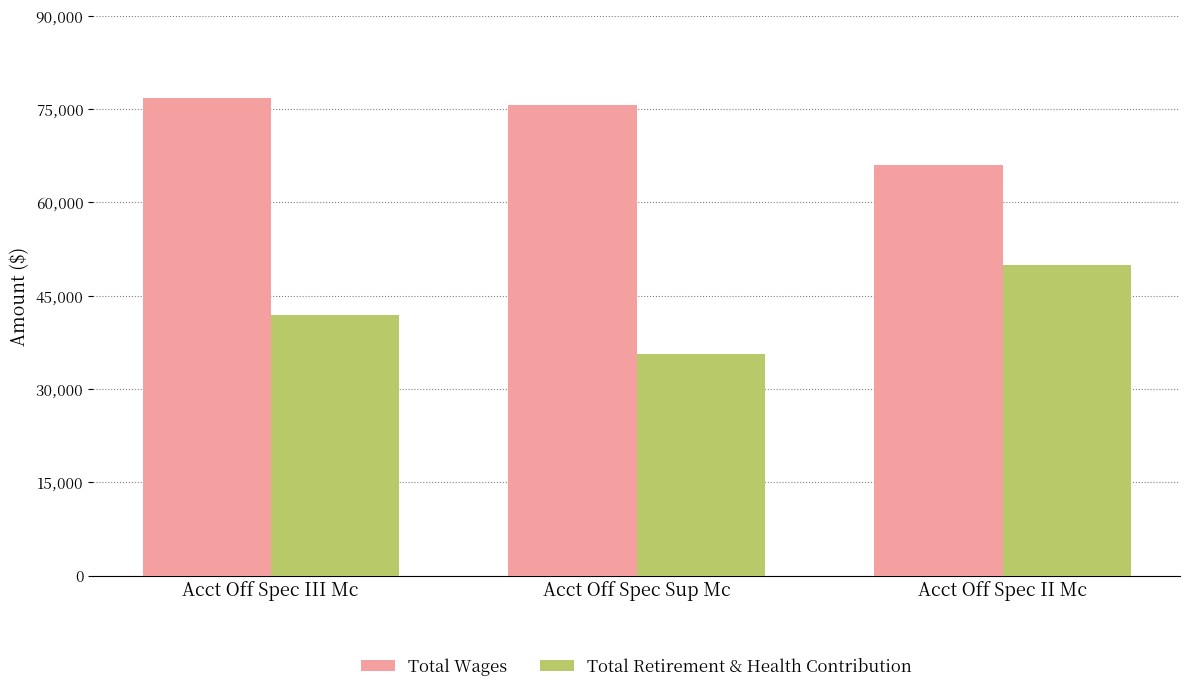

Reading left to right, extract all data points from this chart.

Total Wages: Acct Off Spec III Mc=76728	Acct Off Spec Sup Mc=75620	Acct Off Spec II Mc=66022
Total Retirement & Health Contribution: Acct Off Spec III Mc=41894	Acct Off Spec Sup Mc=35572	Acct Off Spec II Mc=49919